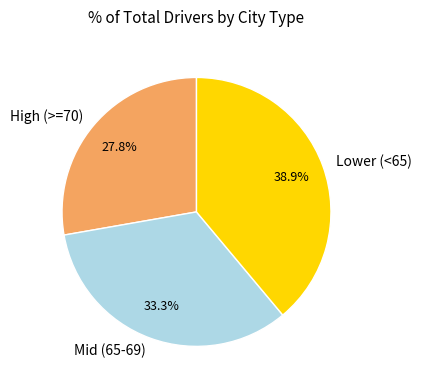

Which category has the smallest portion of the pie?

High (>=70)